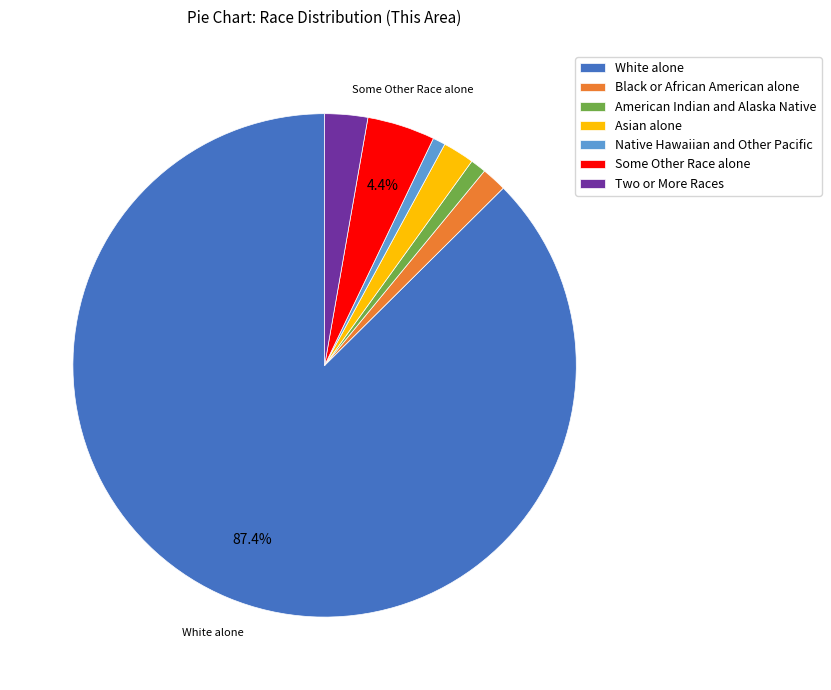

Between American Indian and Alaska Native and Some Other Race alone, which is larger?

Some Other Race alone